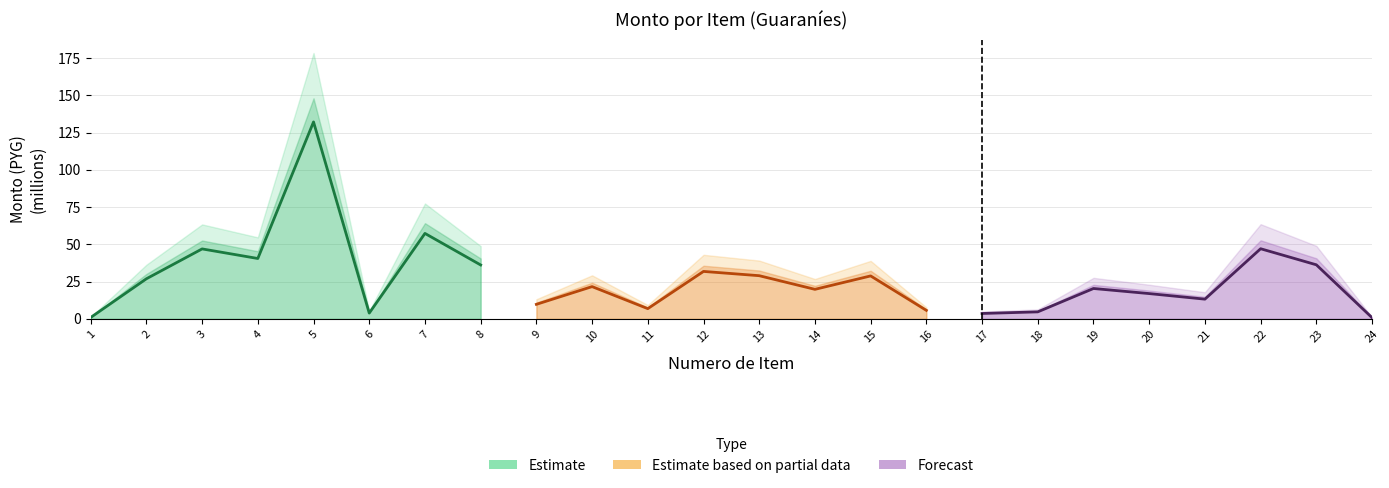

How many lines are shown in the chart?

3